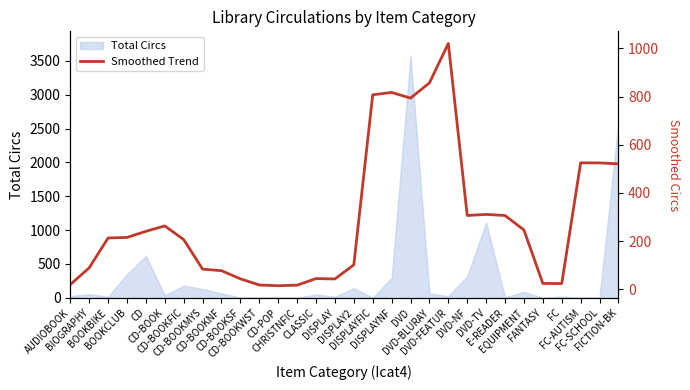

How many lines are shown in the chart?

1